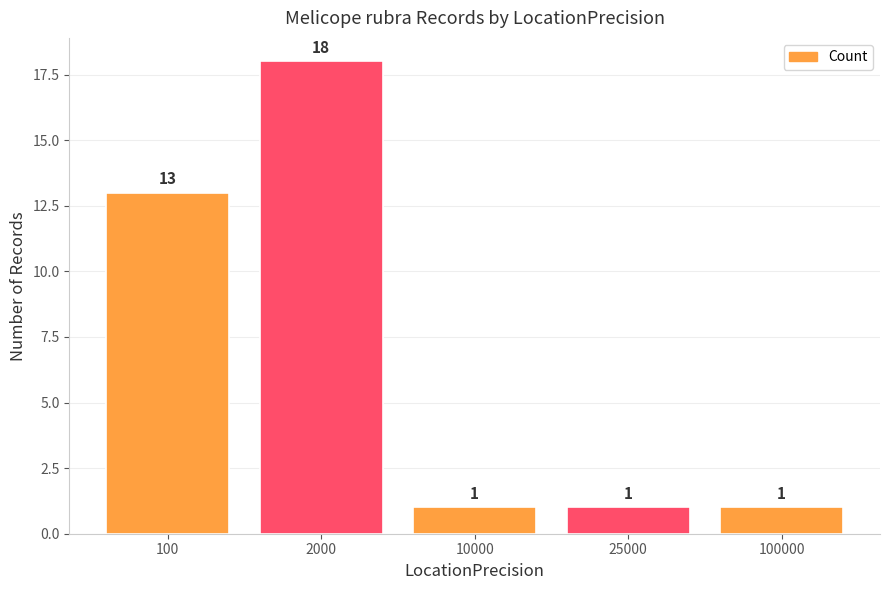

Reading right to left, what are all the values shown in this chart?

100000=1	25000=1	10000=1	2000=18	100=13